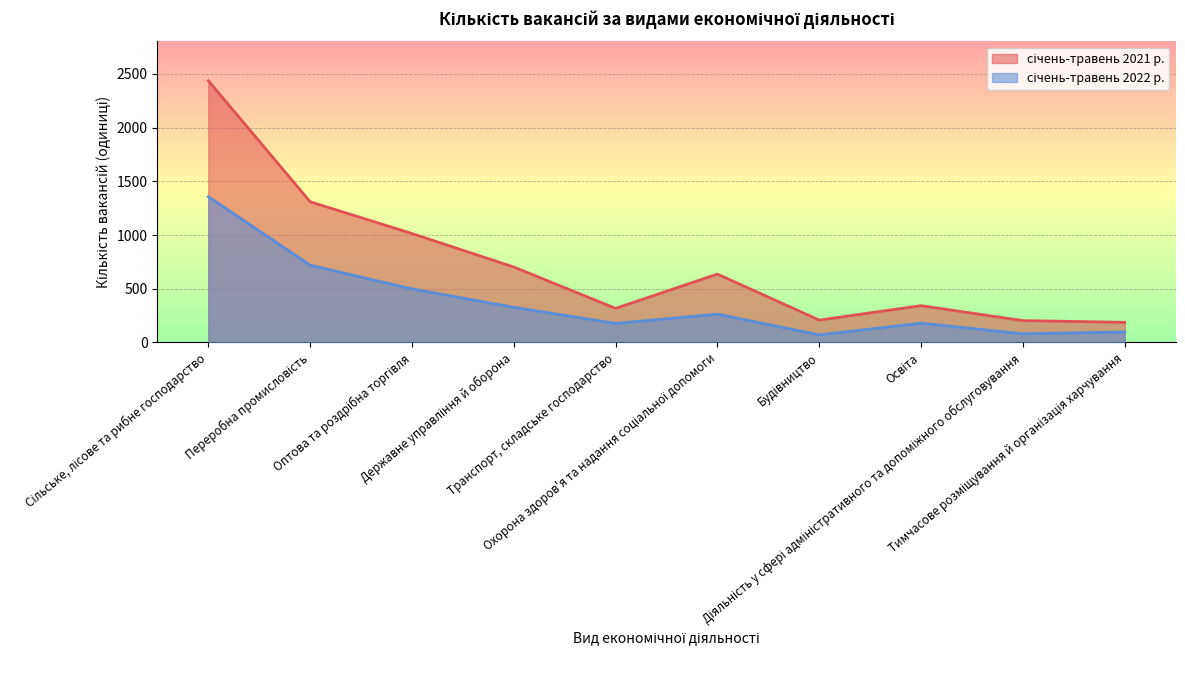

How many lines are shown in the chart?

2